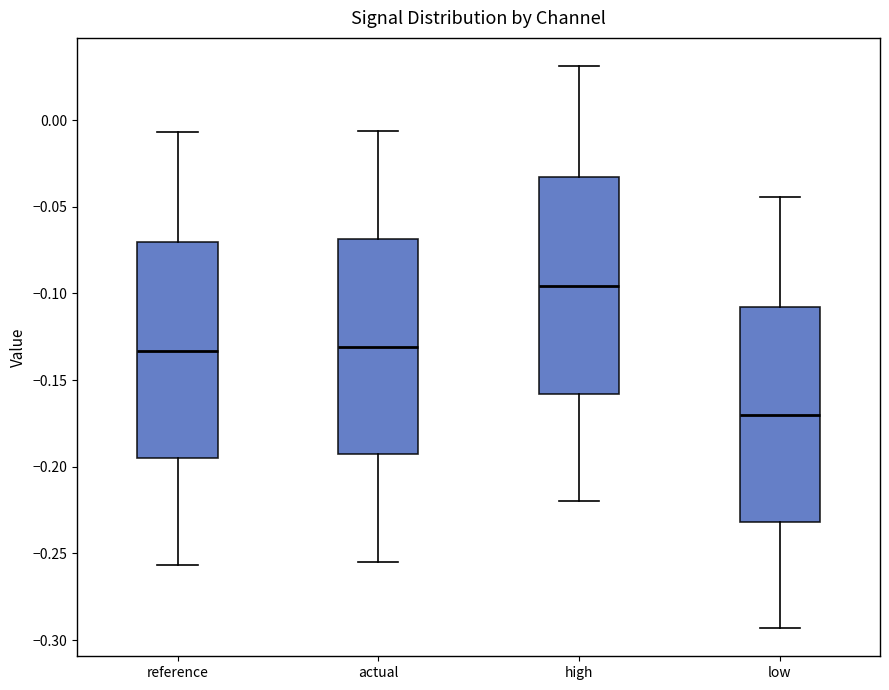

Where is the lower edge of the box for actual on the y-axis? The values are not printed on the chart, so give them approximately, as read against the axis.

-0.195